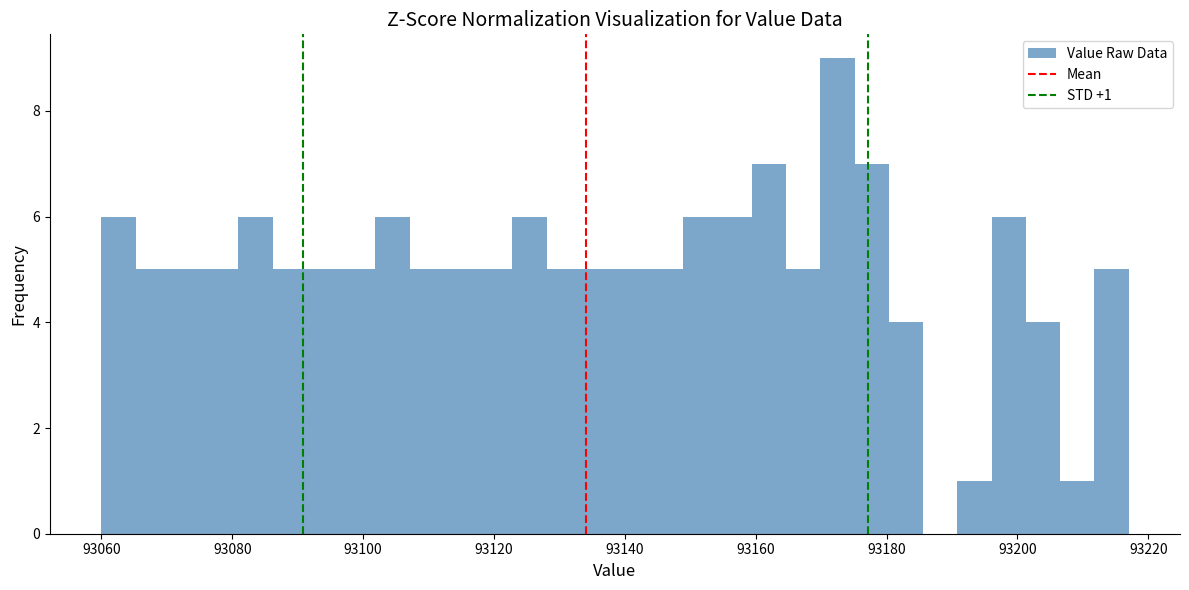

Around what value on the x-axis is the tallest bar? Give the approximate position of its centre, as read against the axis.

93172